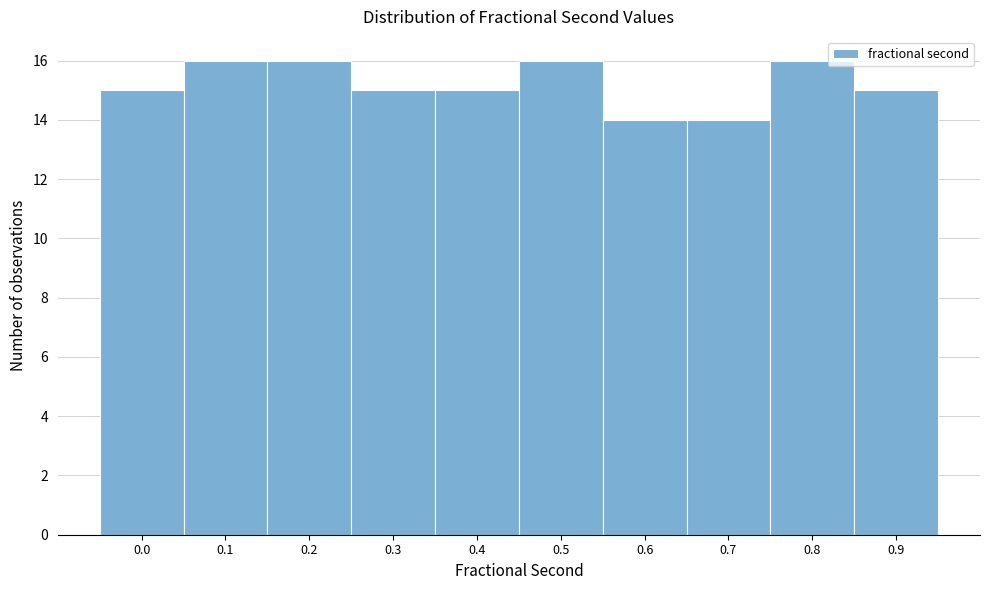

Reading left to right, extract all data points from this chart.

15	16	16	15	15	16	14	14	16	15